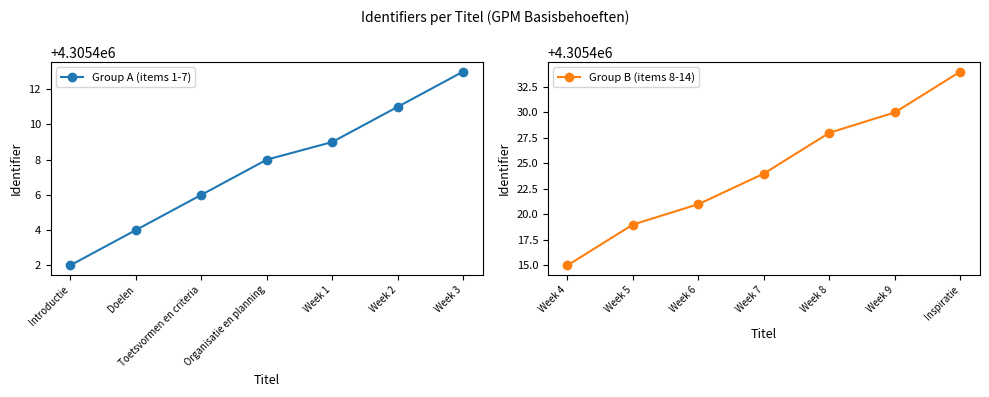

True or false: Group A (items 1-7) has a value of 4305408 at Organisatie en planning.

True